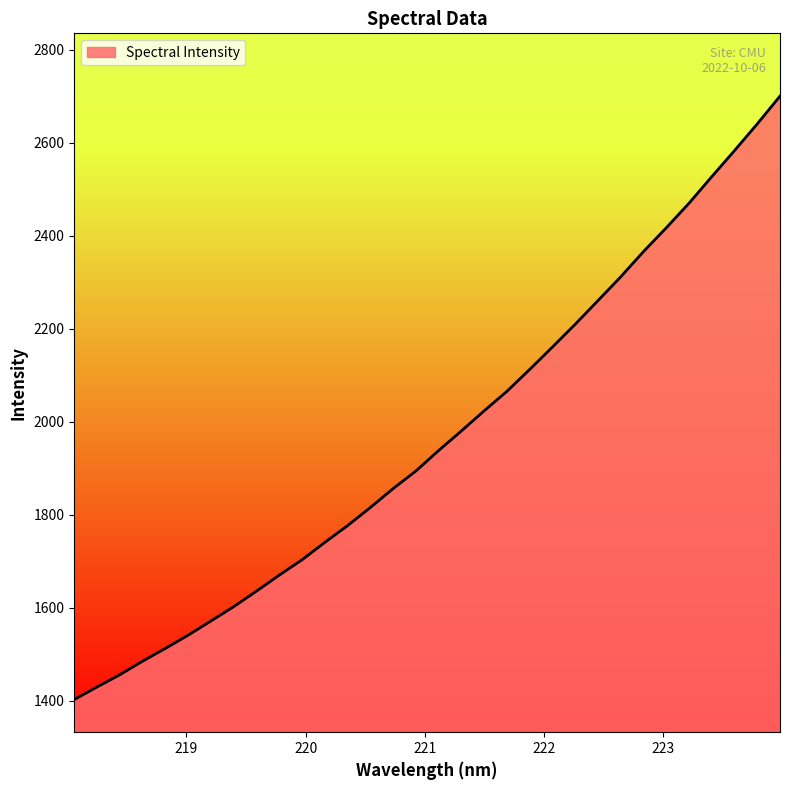

What is the greatest value displayed?

2699.9